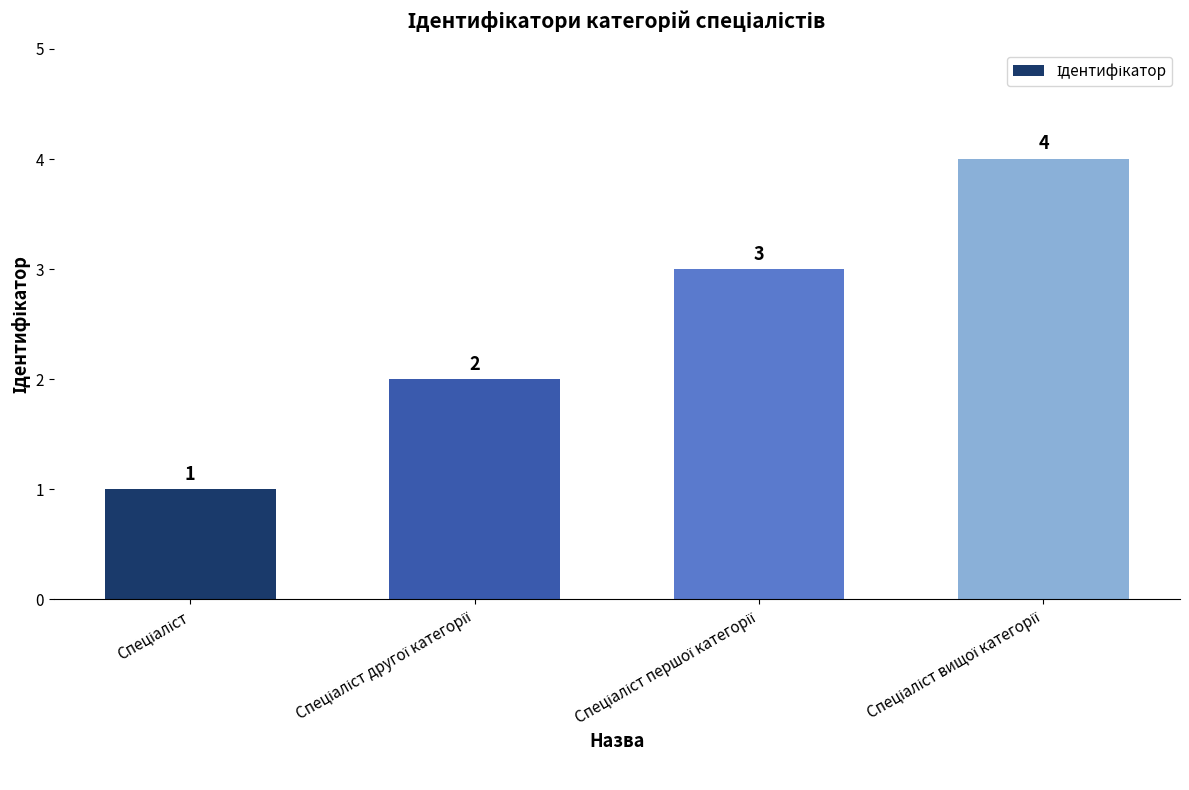

What is the greatest value displayed?

4